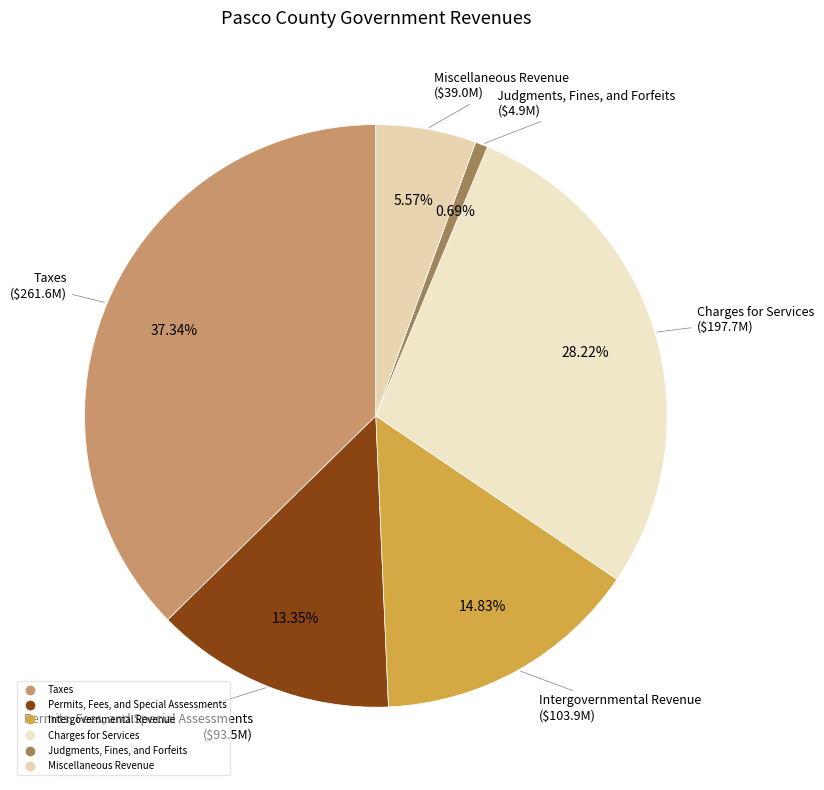

Rank the categories by value from highest to lowest.

Taxes, Charges for Services, Intergovernmental Revenue, Permits, Fees, and Special Assessments, Miscellaneous Revenue, Judgments, Fines, and Forfeits